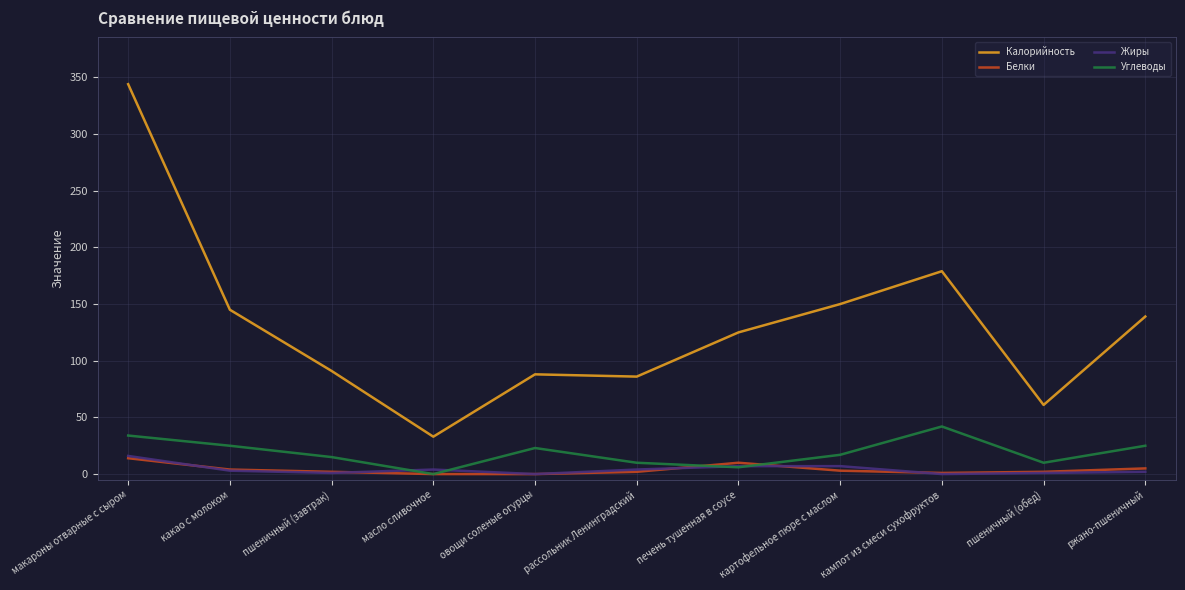

Does the chart display data point markers on the line(s)?

No